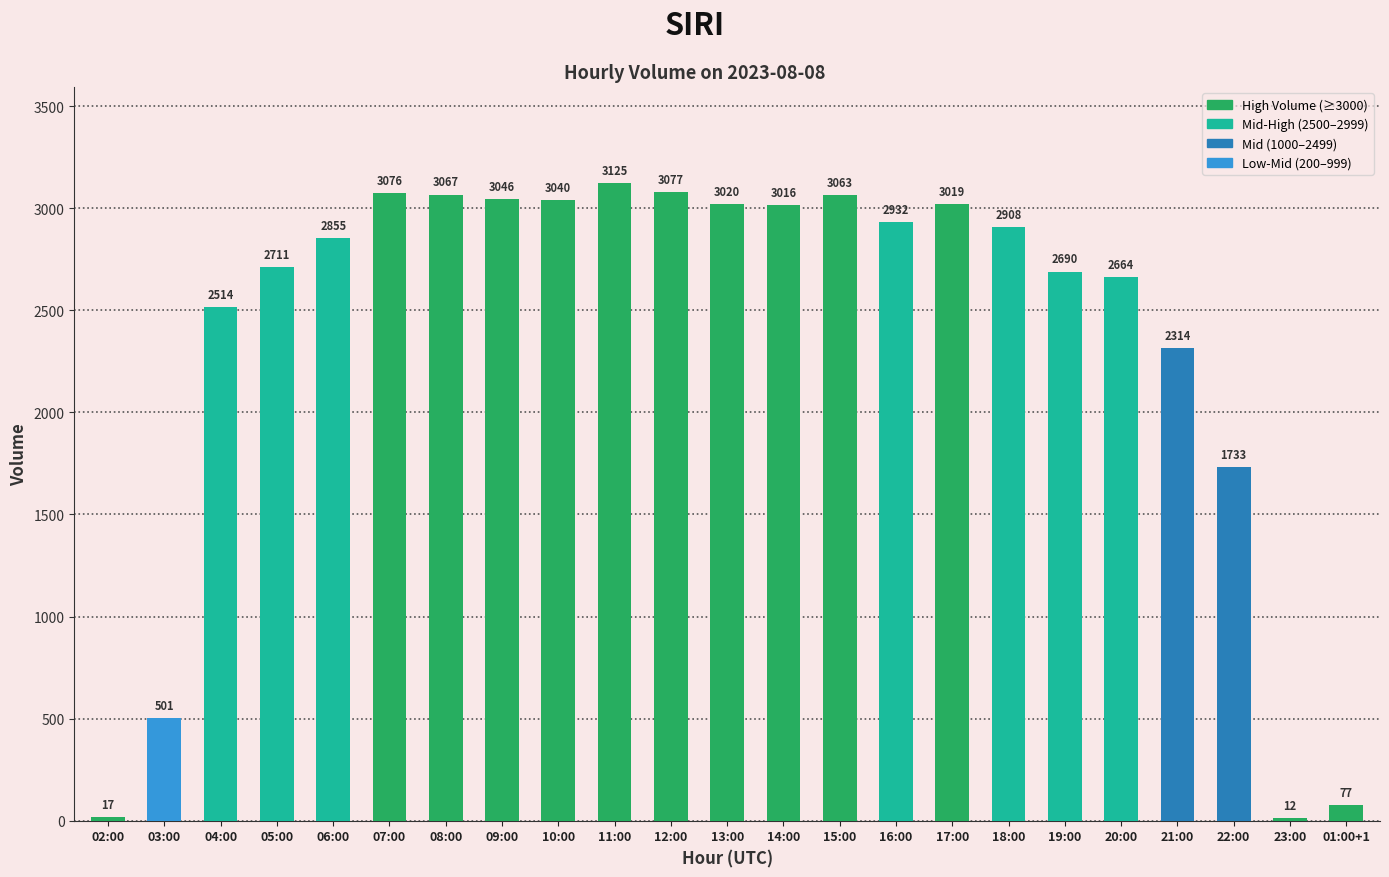

What is the change in value from 15:00 to 21:00?

-749